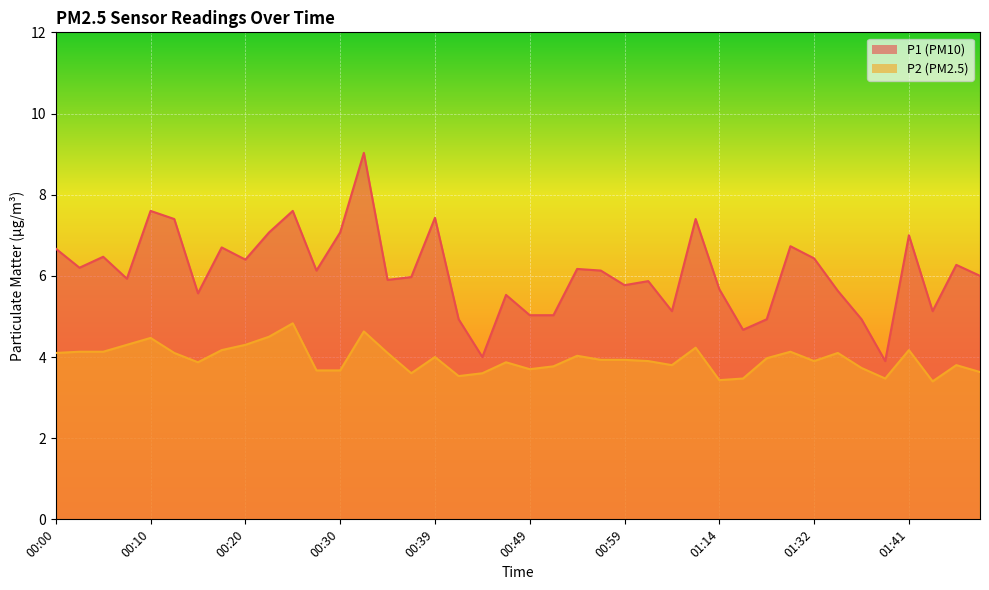

Count the number of categories in the chart.

40